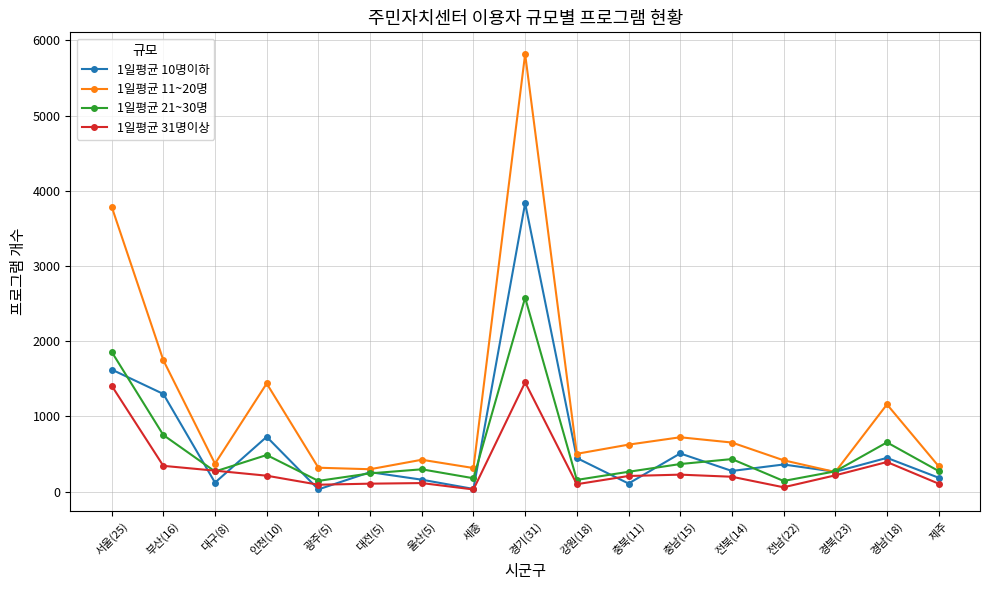

Between which two adjacent categories do 1일평균 31명이상 and 1일평균 21~30명 first intersect?

부산(16) and 대구(8)